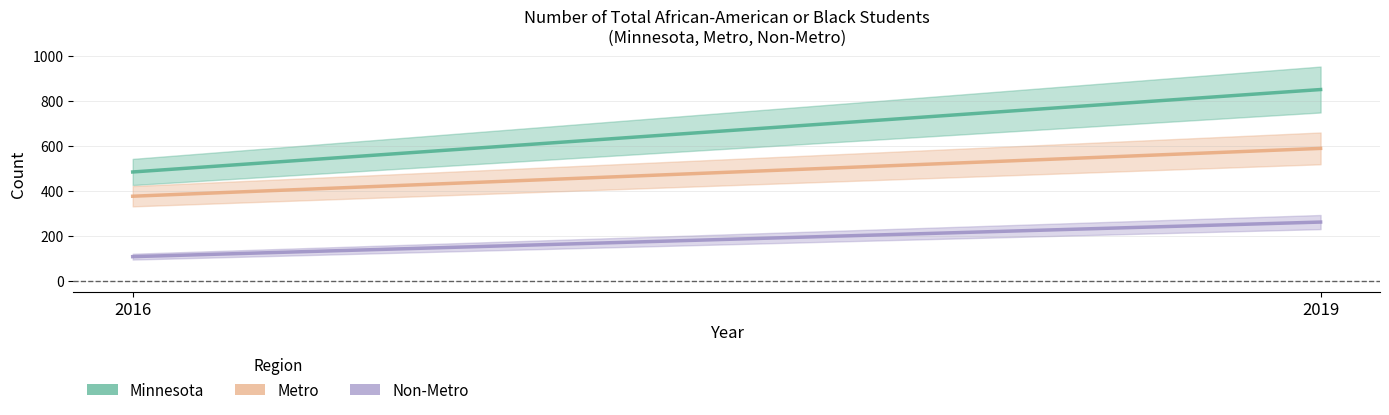

The Non-Metro series shows 108 at 2016. True or false?

True